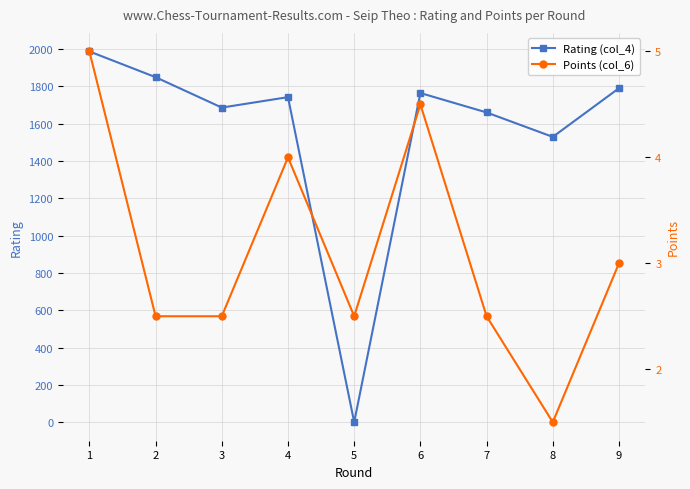

At which category does Rating (col_4) reach its first local valley?

3